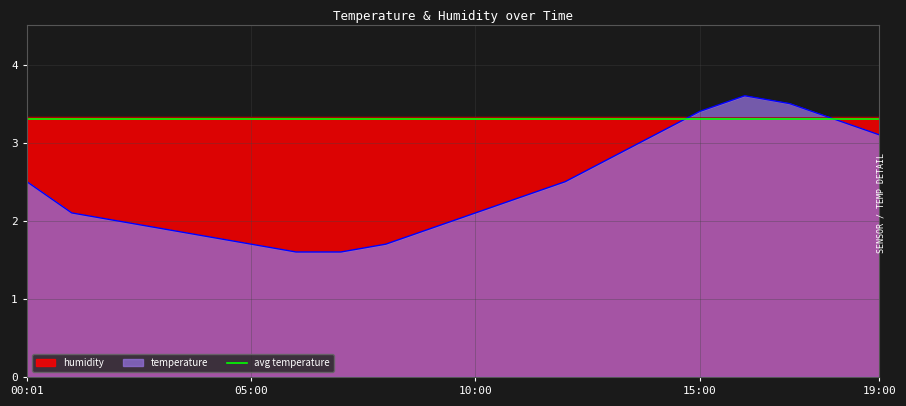

What is the difference between the maximum and minimum values?

2.0